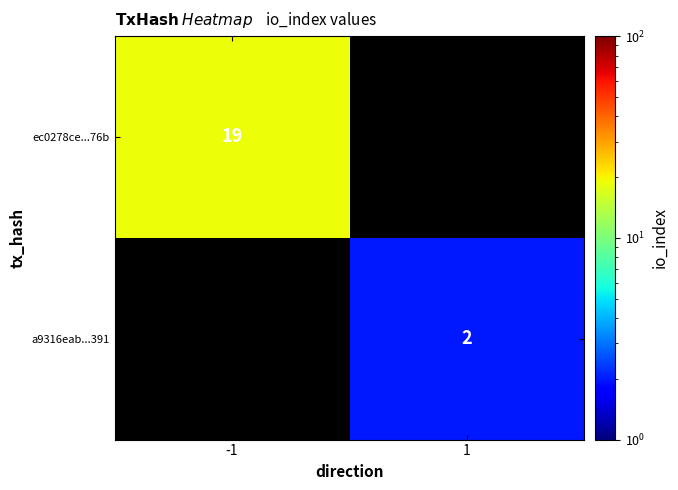

Is the value of ec0278ce...76b at -1 greater than the value of a9316eab...391 at 1?

Yes